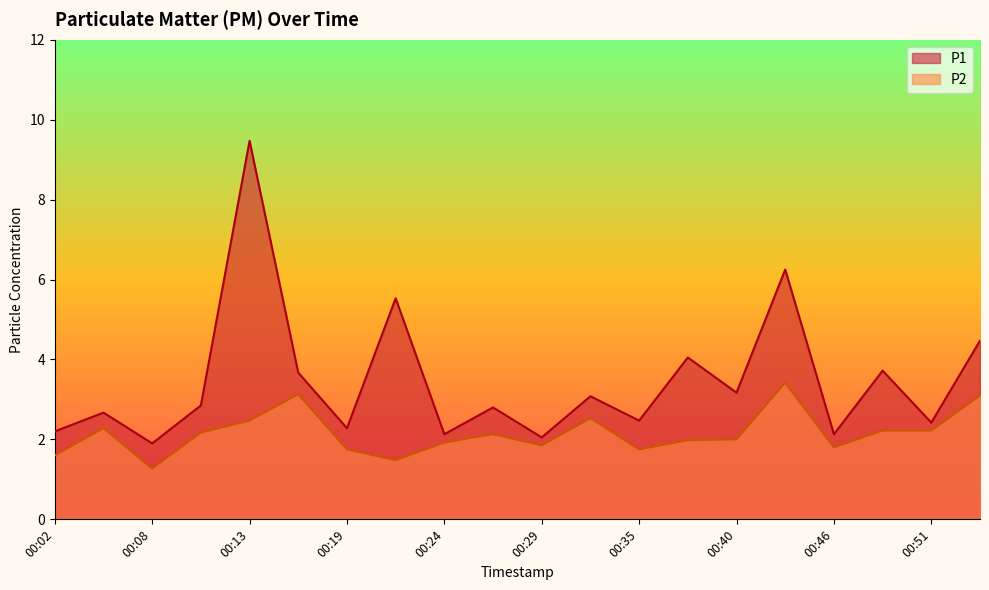

What is the smallest value displayed?

1.3